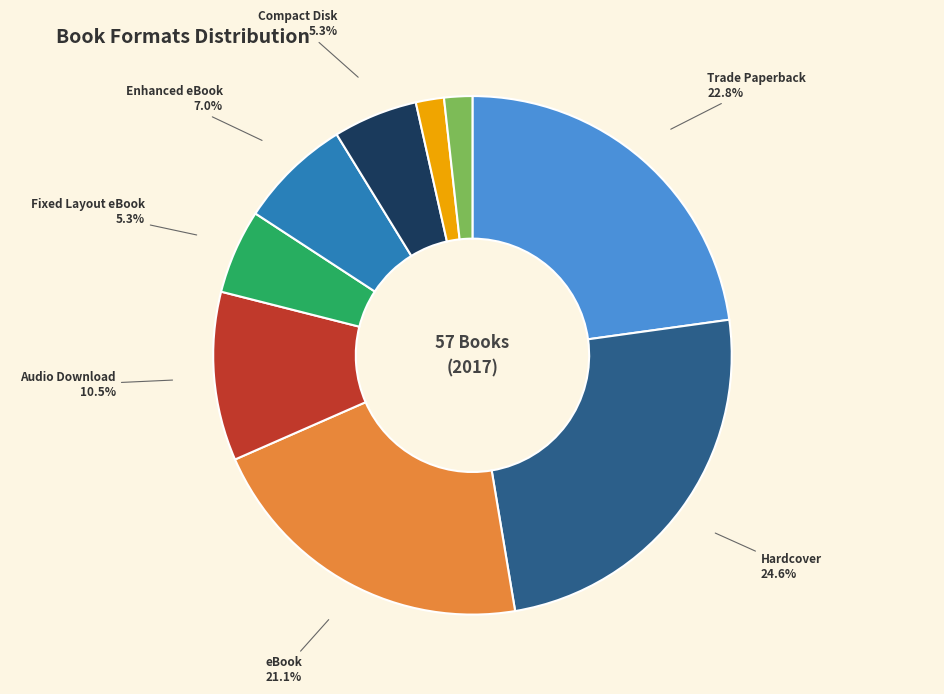

What percentage is NOT represented by Enhanced eBook?

93.0%